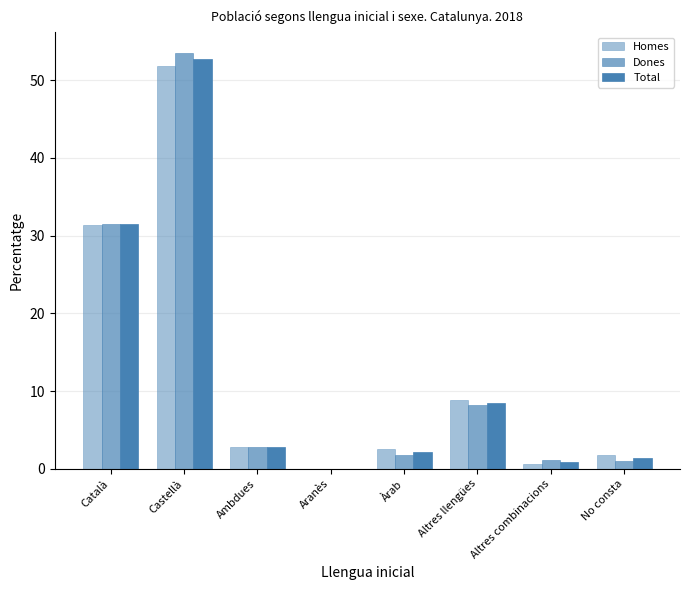

What is the difference between the Dones values at Català and Aranès?

31.5